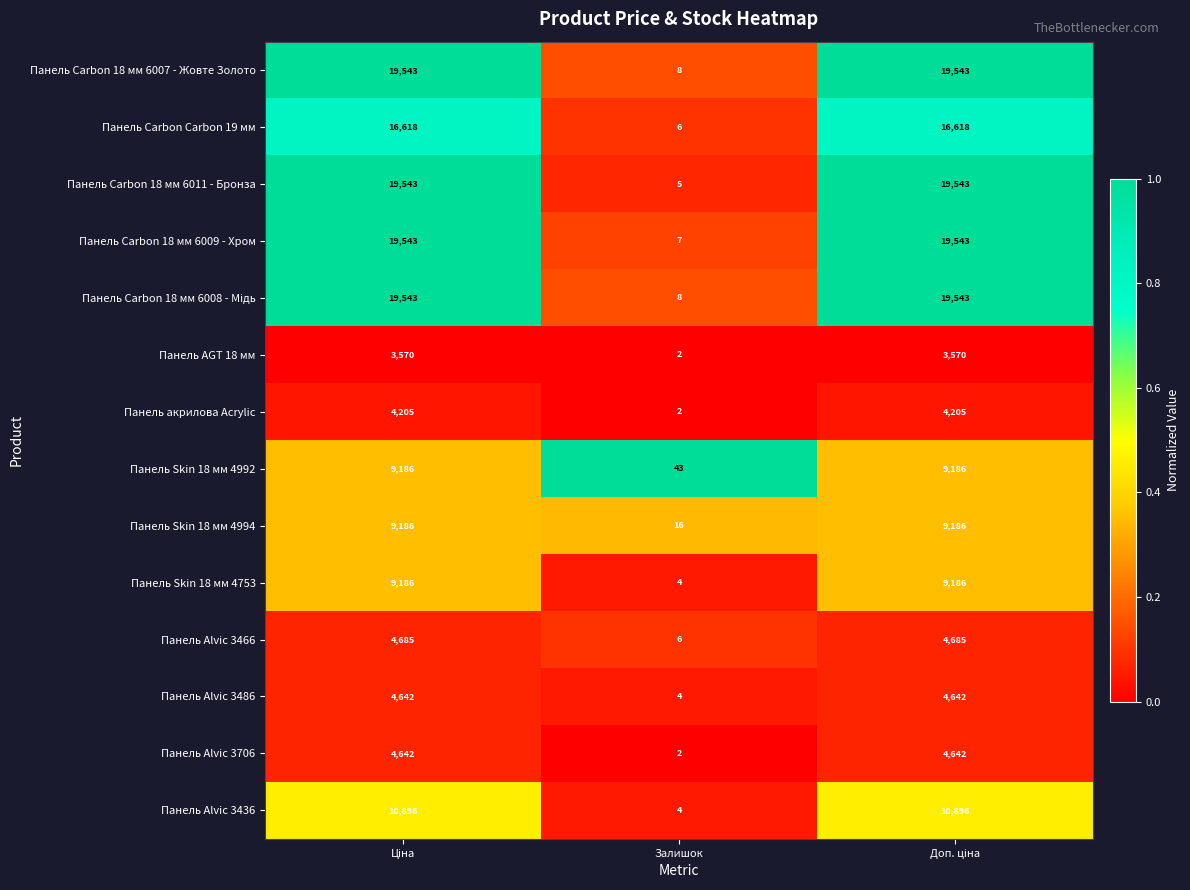

Which series has the widest spread of values?

Панель Carbon 18 мм 6011 - Бронза